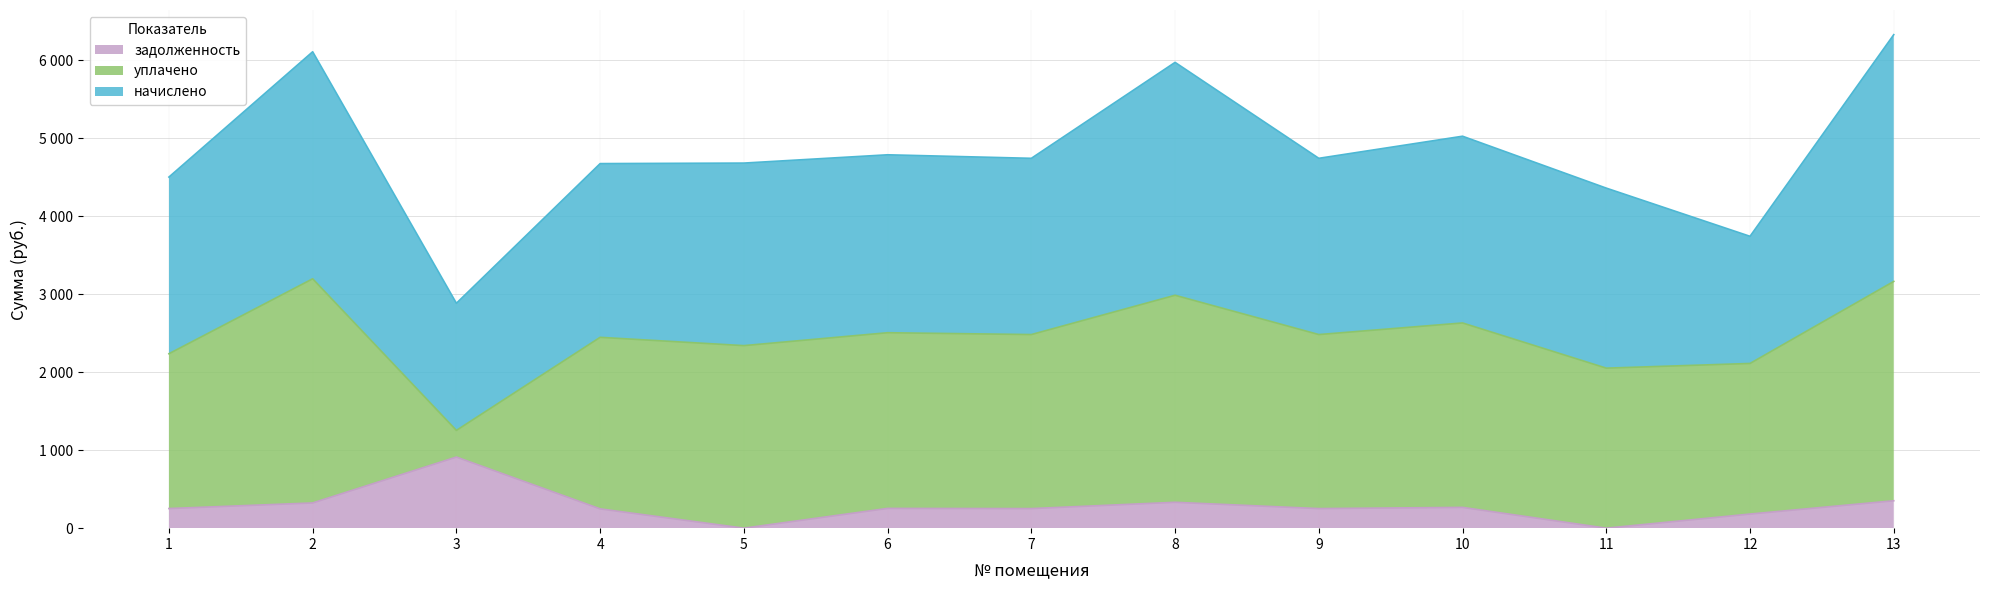

Between 3 and 13, which series saw the biggest shift?

уплачено